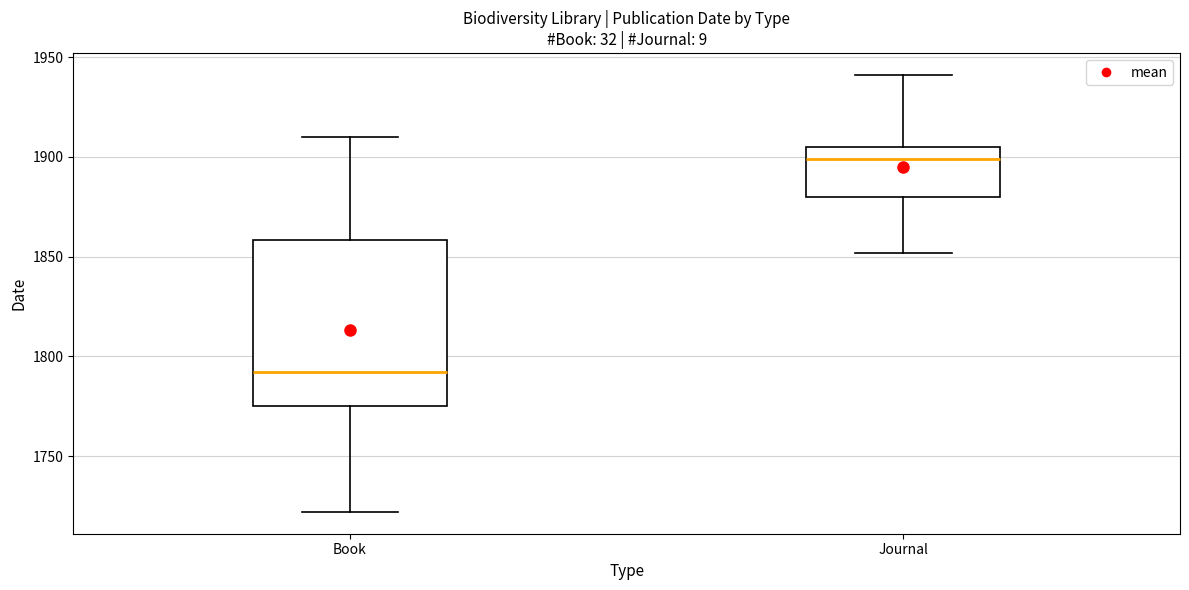

Where is the lower edge of the box for Journal on the y-axis? The values are not printed on the chart, so give them approximately, as read against the axis.

1880